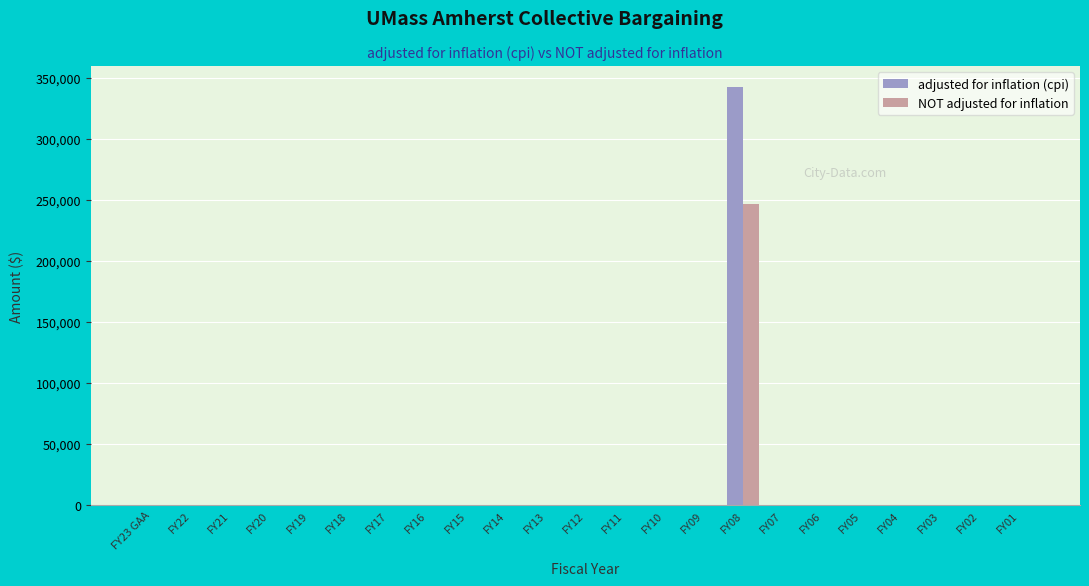

What is the maximum value shown in the chart?

342679